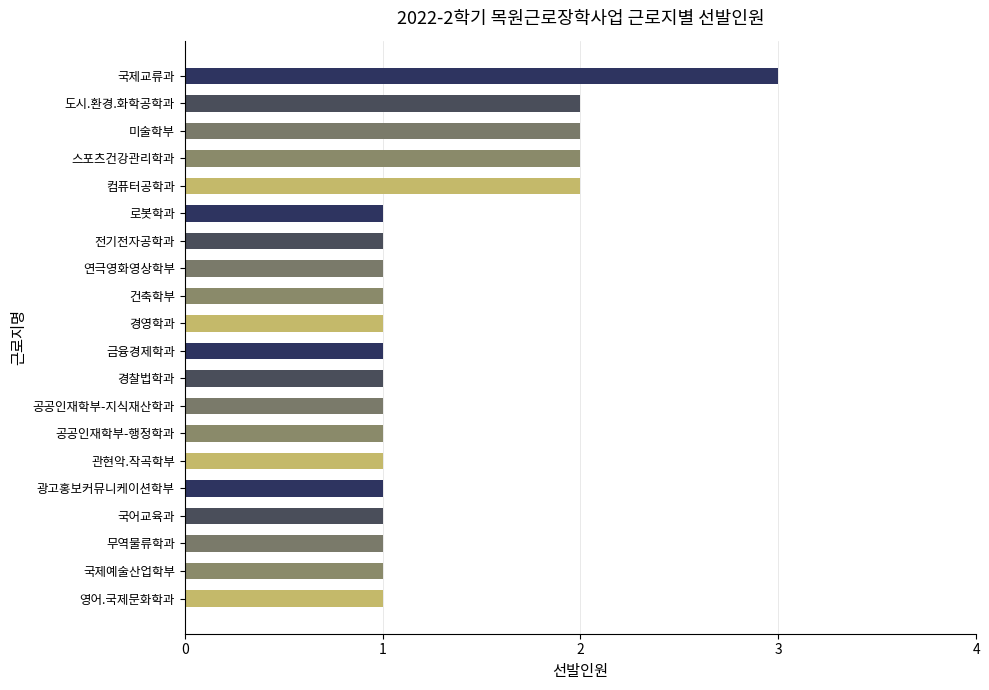

Approximately how many times larger is the value at 공공인재학부-행정학과 compared to 도시.환경.화학공학과?

0.5